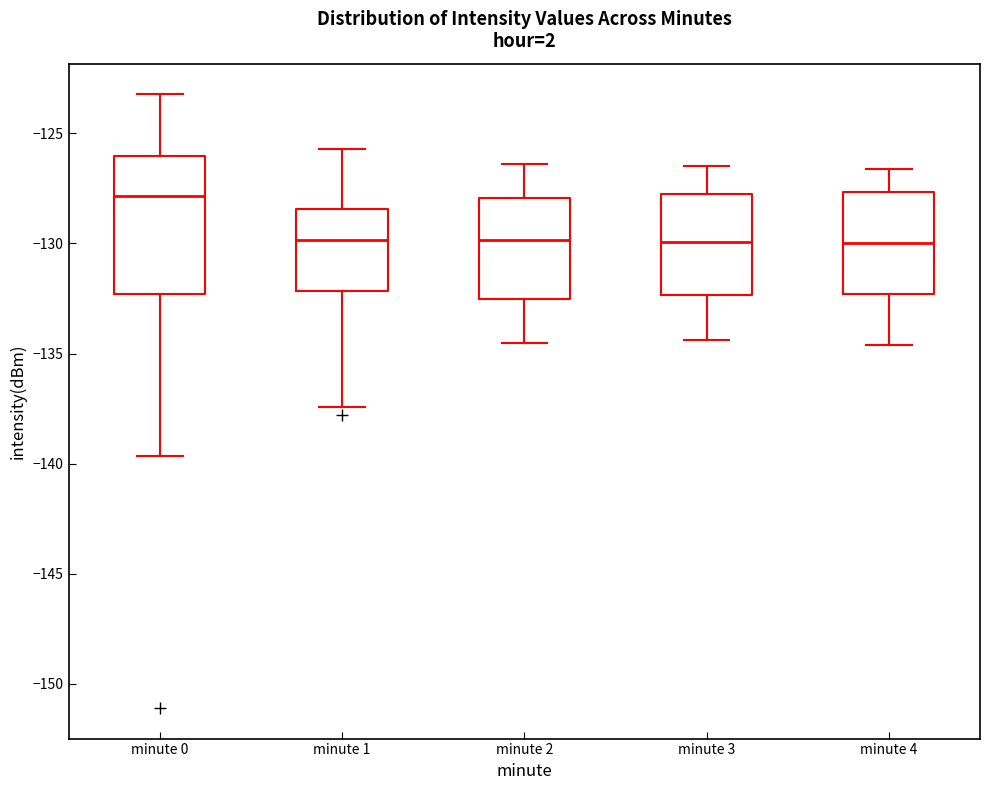

Which box is the tallest, from its lower edge to its upper edge?

minute 0